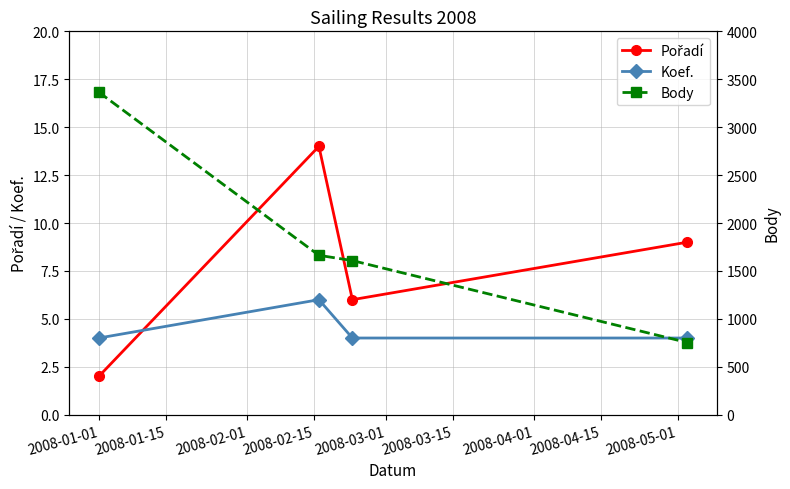

True or false: Koef. has more than 1 interior local peaks.

False